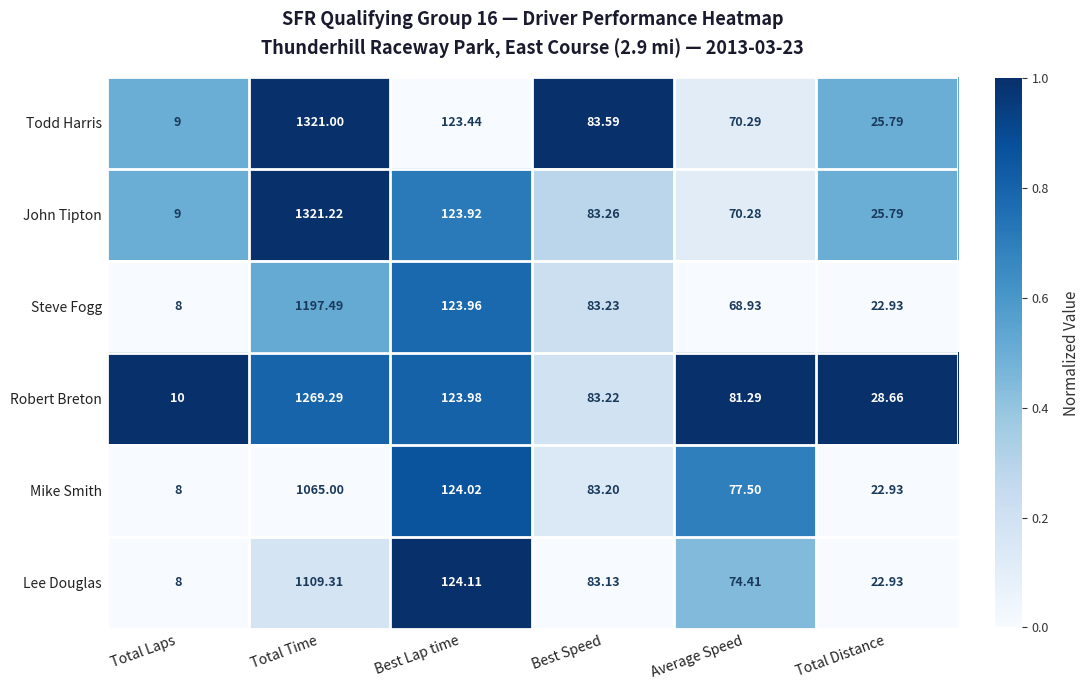

What is the total value across all series at Average Speed?

442.7